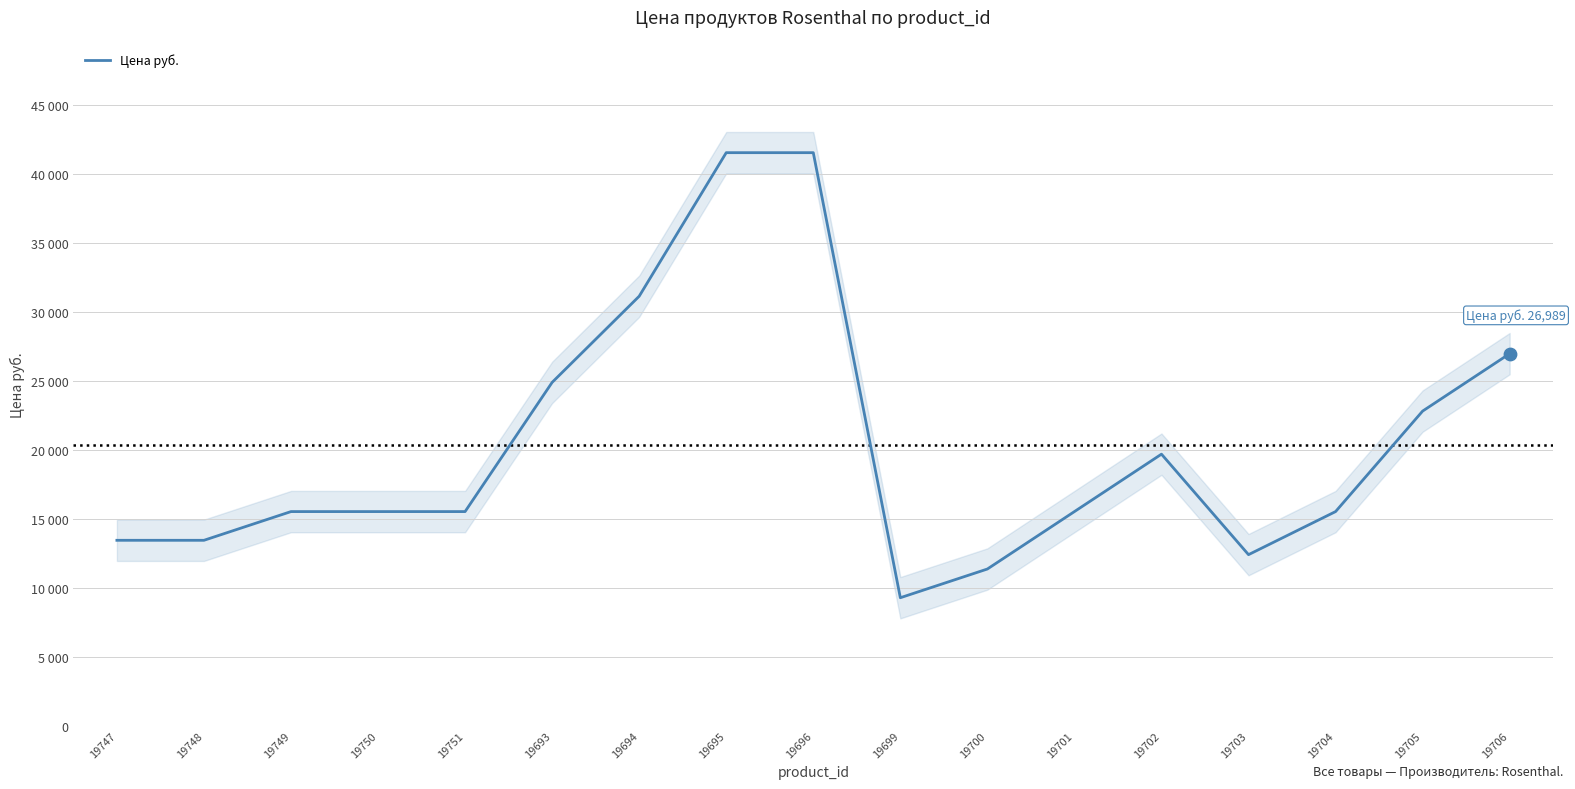

Approximately how many times larger is the value at 19702 compared to 19699?

2.1